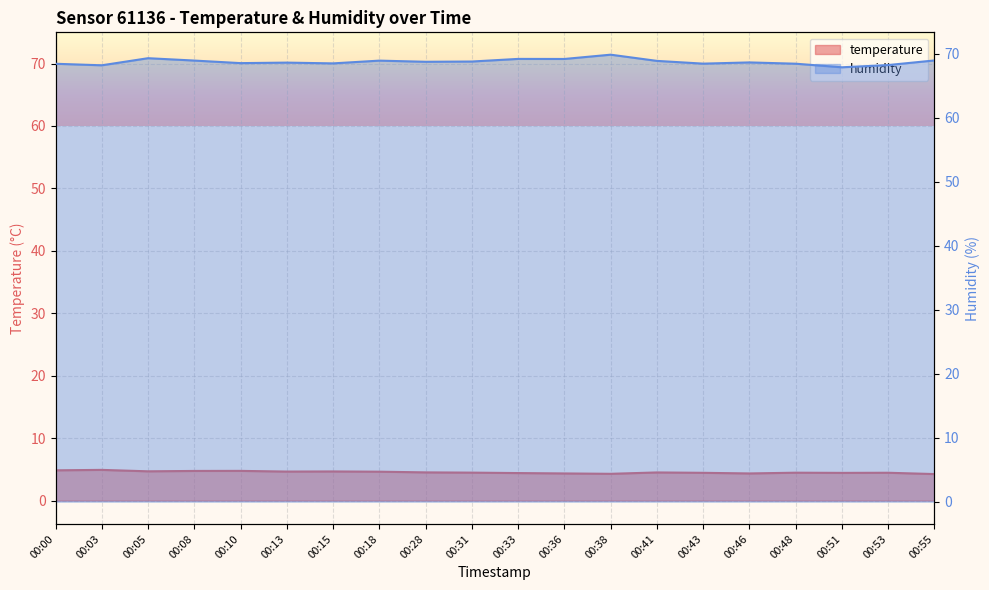

How many lines are shown in the chart?

2